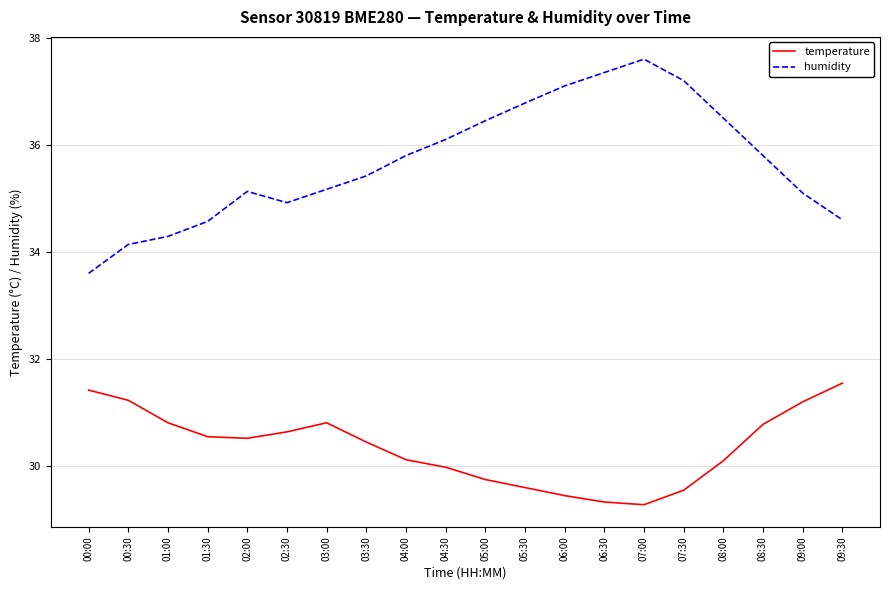

How many categories are shown in the chart?

20